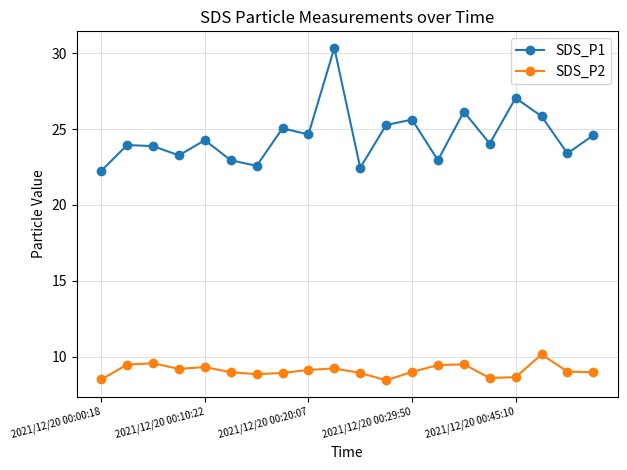

Which series has the largest total across all categories?

SDS_P1